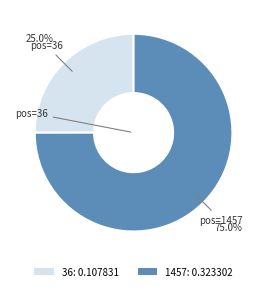

Count the number of slices in the pie.

2